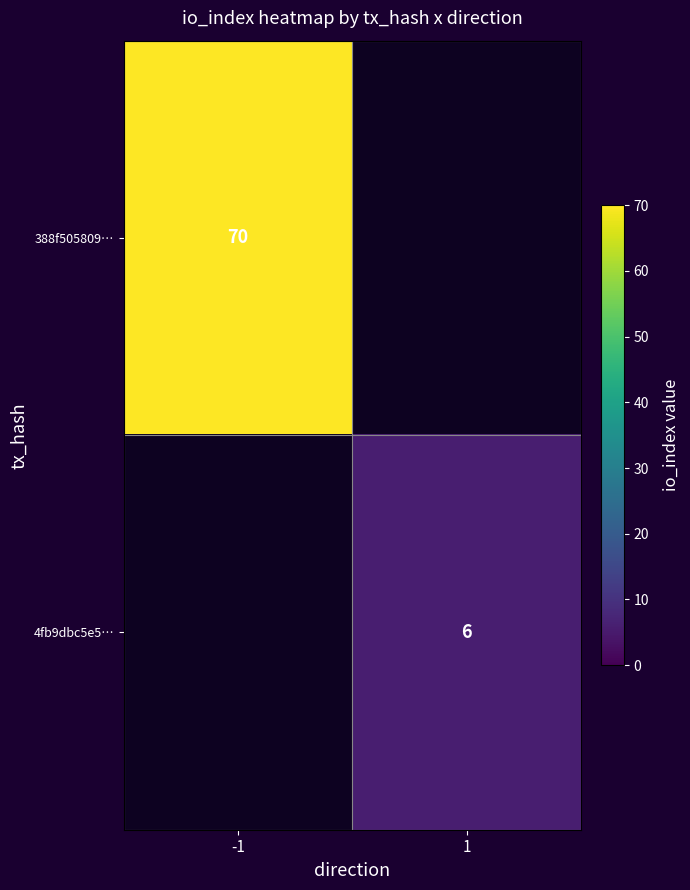

At how many categories does at least one series exceed 69?

1